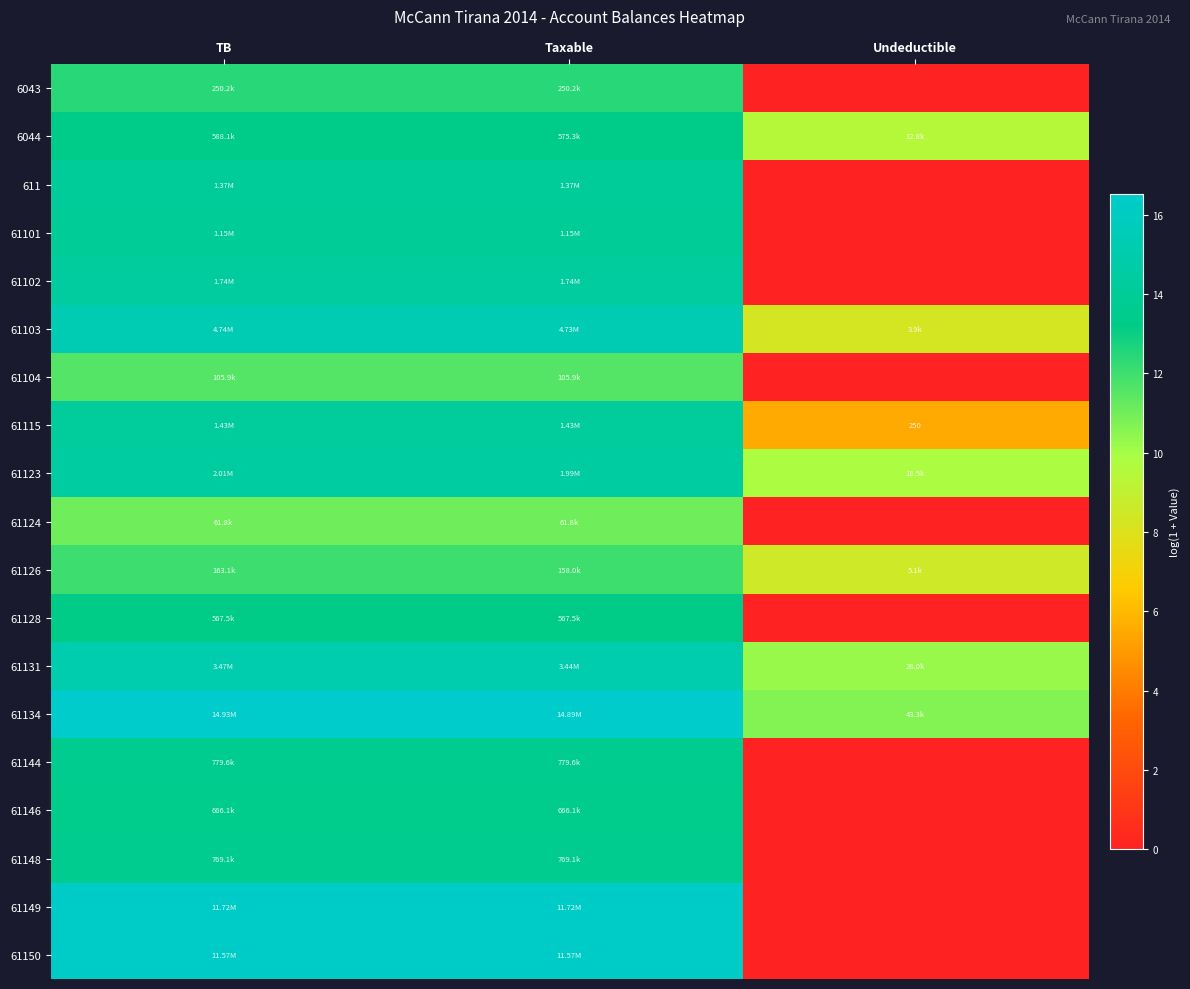

What is the difference between the second highest and minimum values in the 6043 series?

12.4